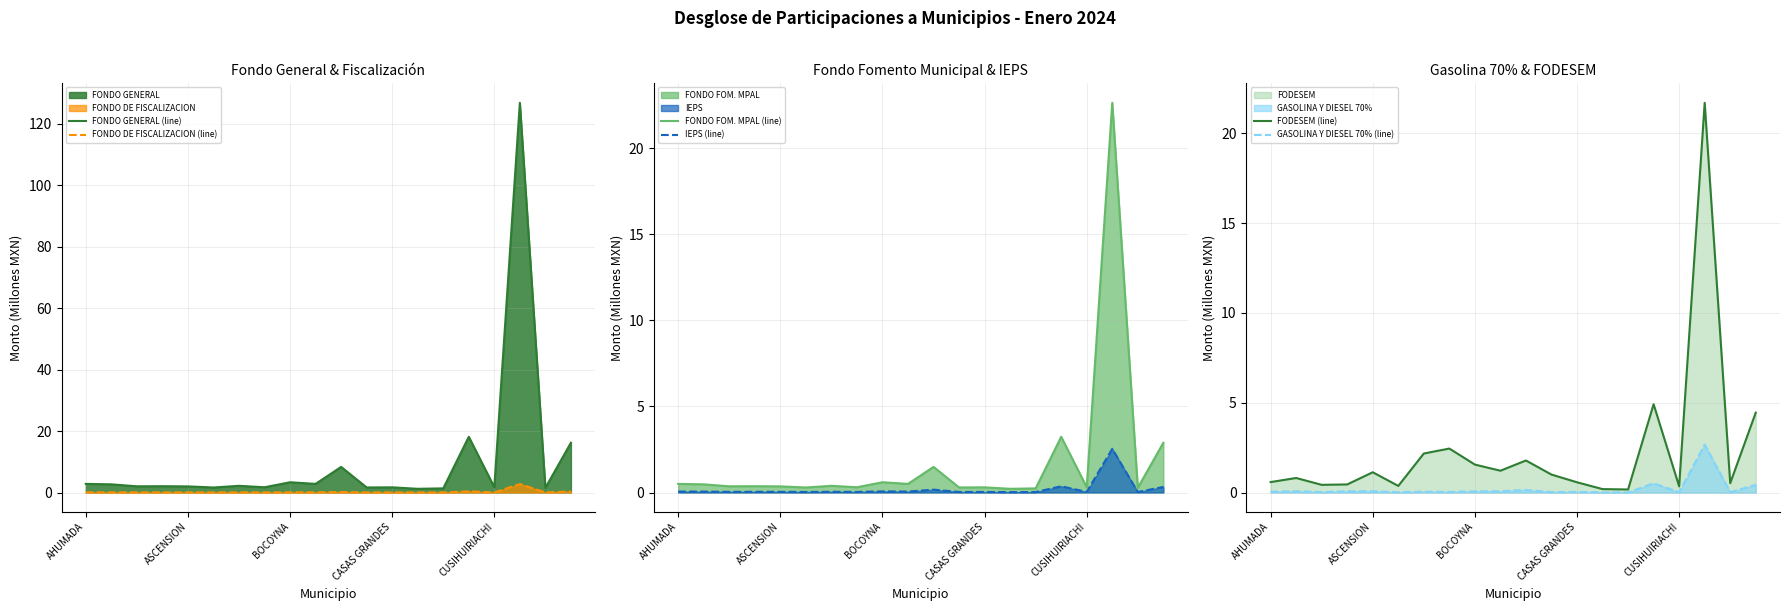

Which series has the largest range (max minus min)?

FONDO GENERAL (line)